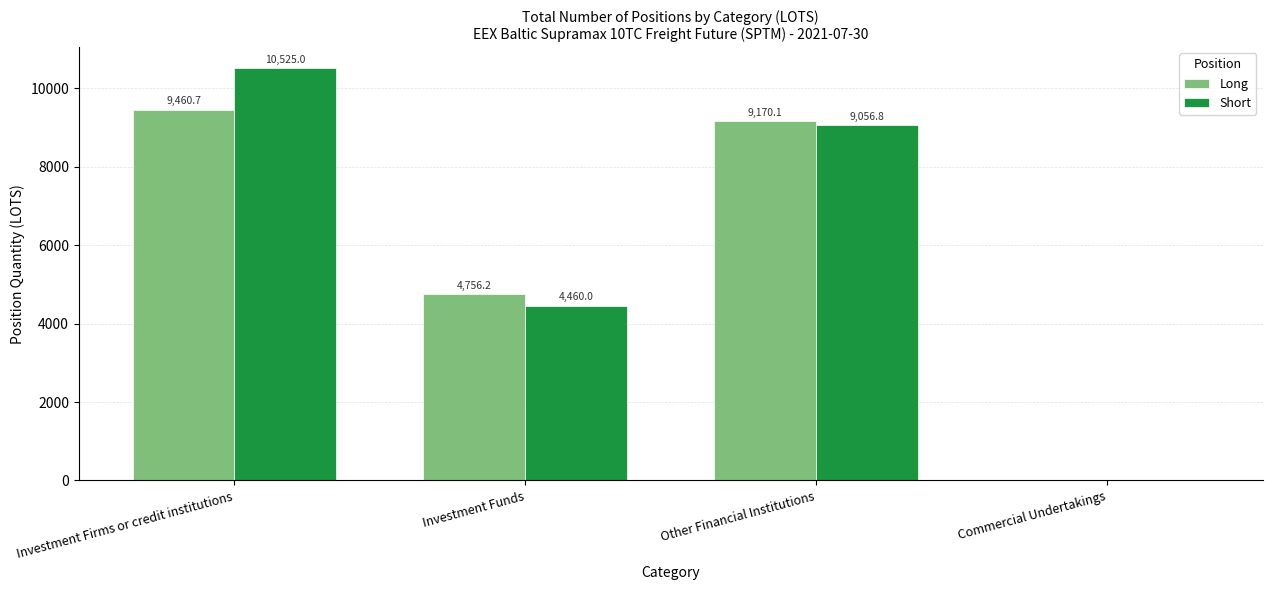

The Short series shows 9056.8 at Other Financial Institutions. True or false?

True